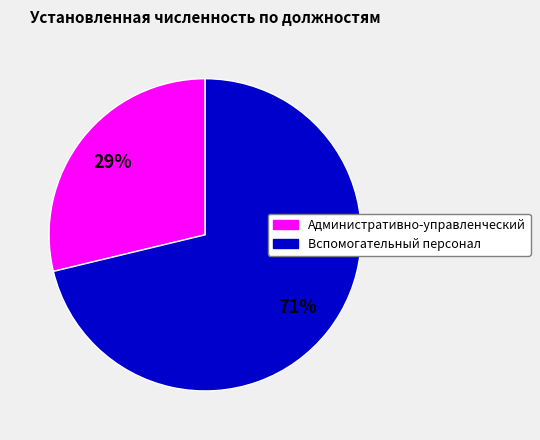

Is there a majority slice in this chart?

Yes